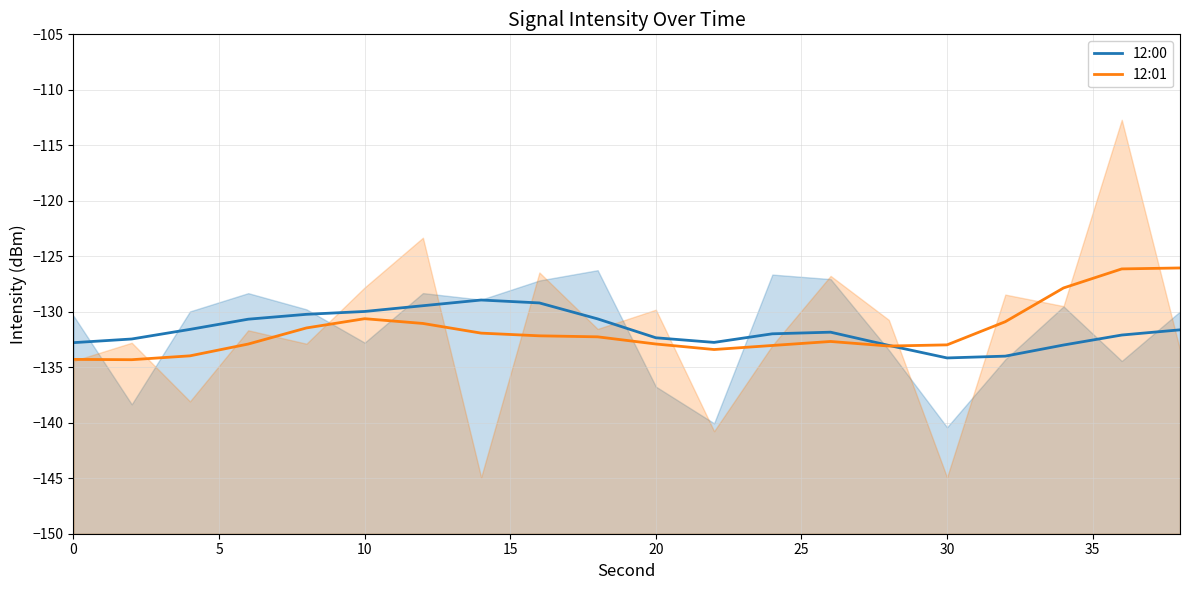

Rank the series by their average value, from highest to lowest.

12:00, 12:01